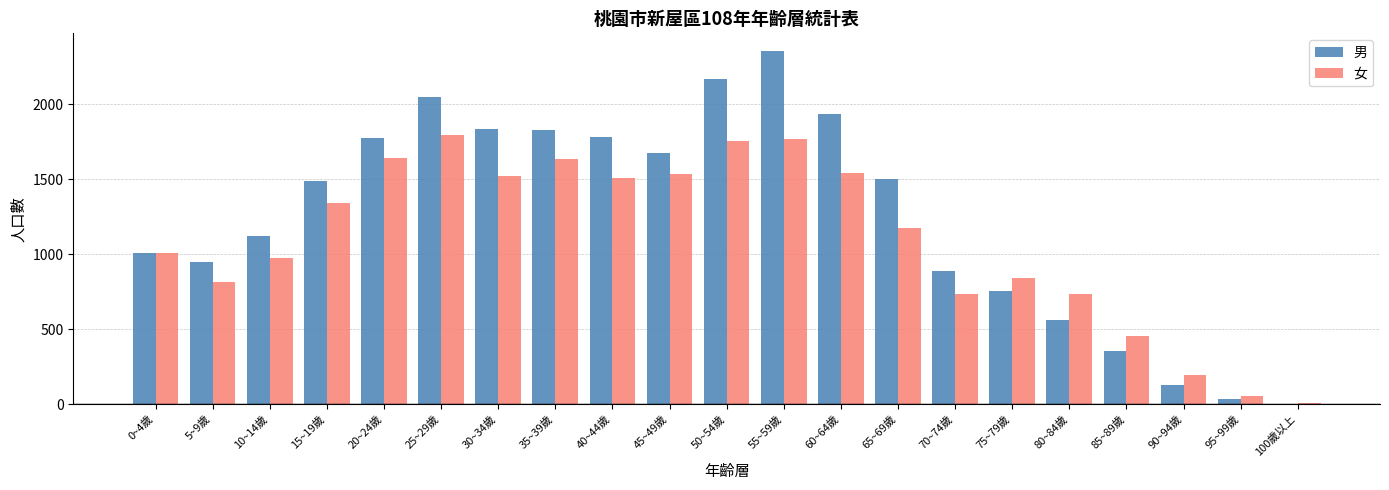

Between 30~34歲 and 90~94歲, which series saw the biggest shift?

男